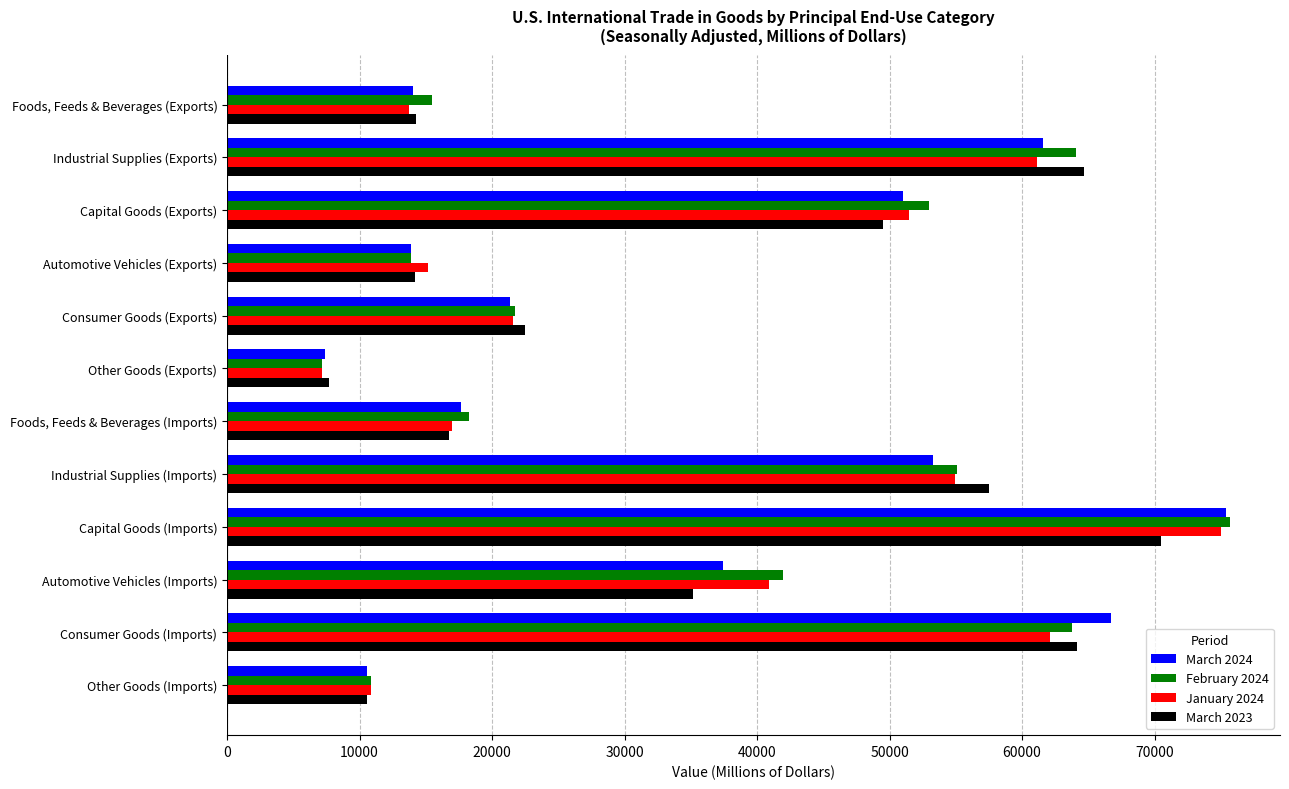

List the labels in order of March 2024 value, largest first.

Capital Goods (Imports), Consumer Goods (Imports), Industrial Supplies (Exports), Industrial Supplies (Imports), Capital Goods (Exports), Automotive Vehicles (Imports), Consumer Goods (Exports), Foods, Feeds & Beverages (Imports), Foods, Feeds & Beverages (Exports), Automotive Vehicles (Exports), Other Goods (Imports), Other Goods (Exports)